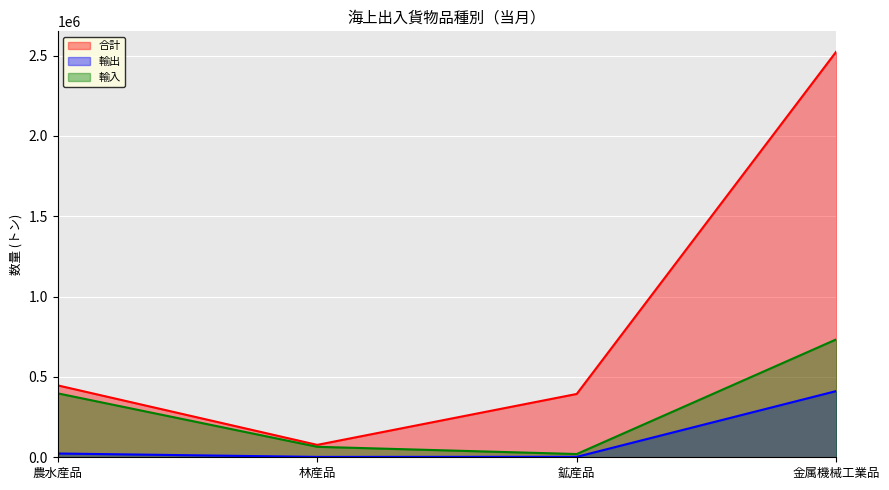

Rank the series by their maximum value, from highest to lowest.

合計, 輸入, 輸出